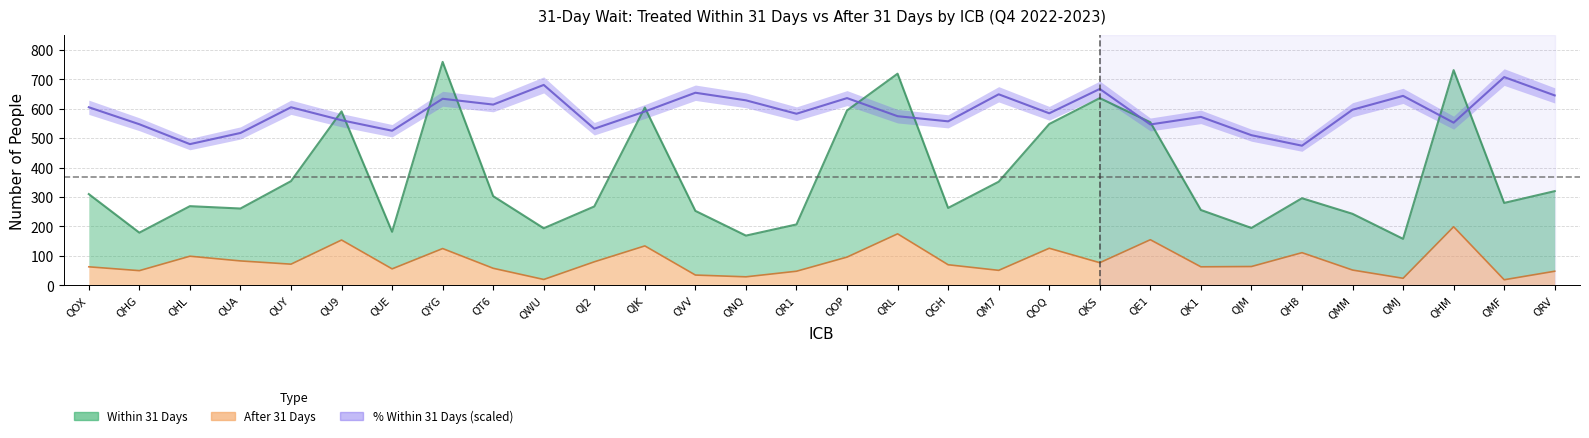

At which category is the sum across all series the highest?

QYG